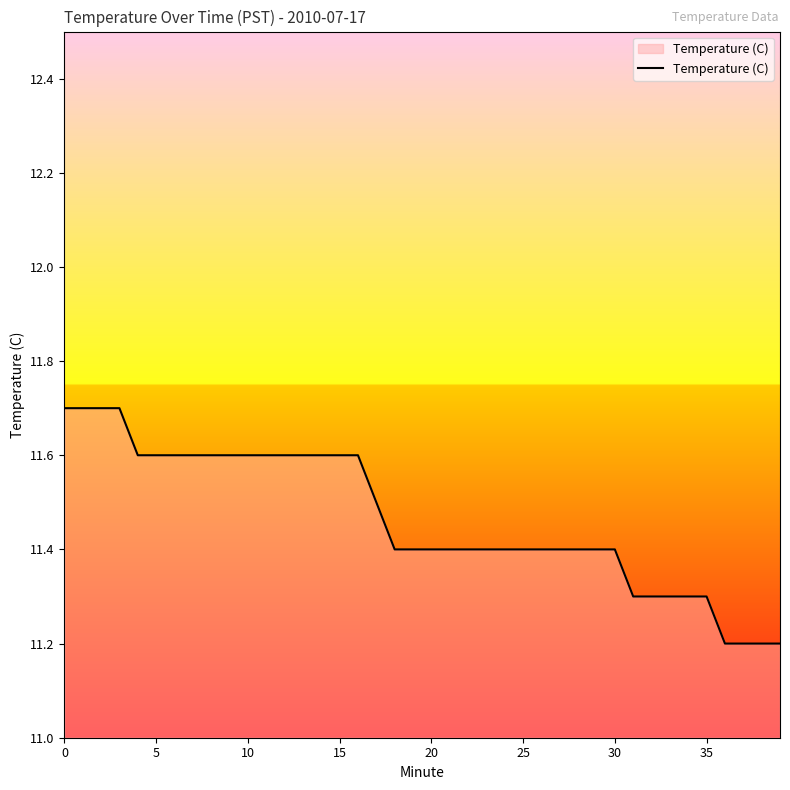

What is the minimum value shown in the chart?

11.2